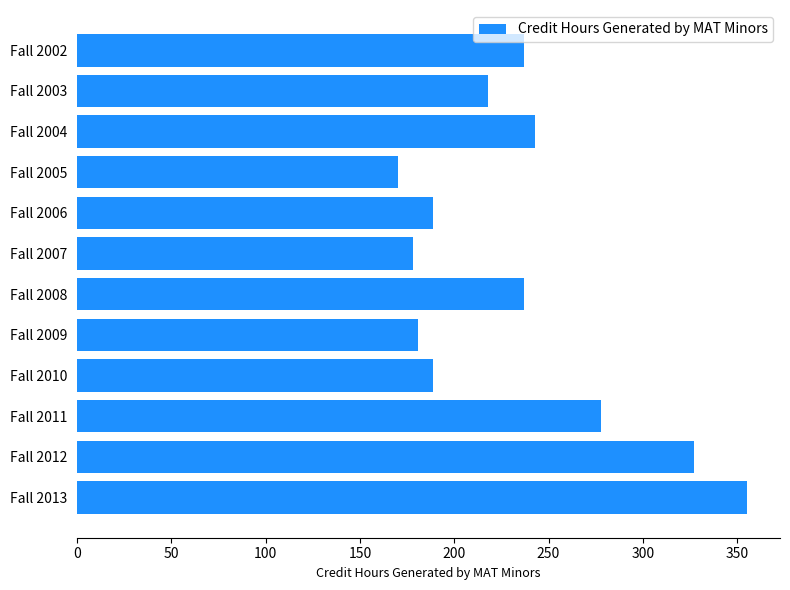

What is the difference between the maximum and minimum values?

185